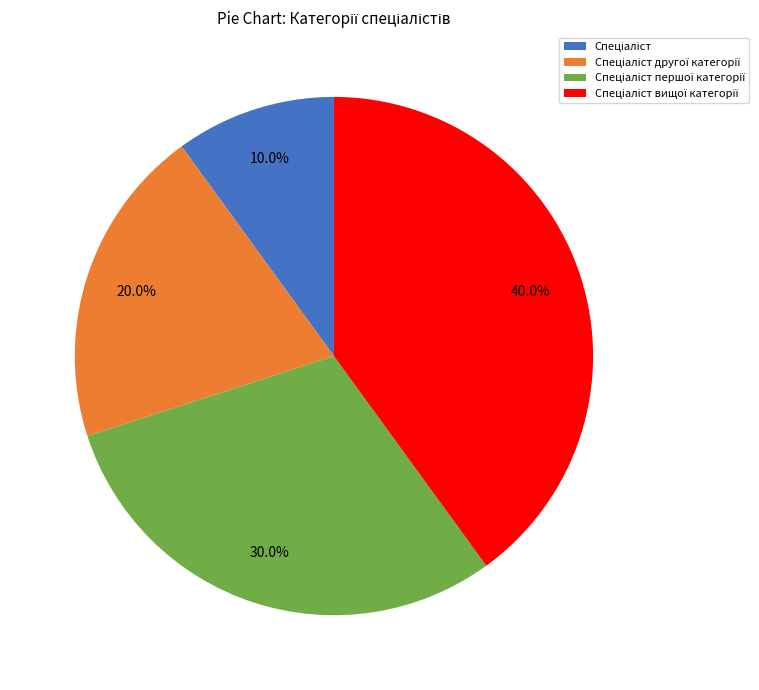

Is there any slice that represents more than half of the pie?

No